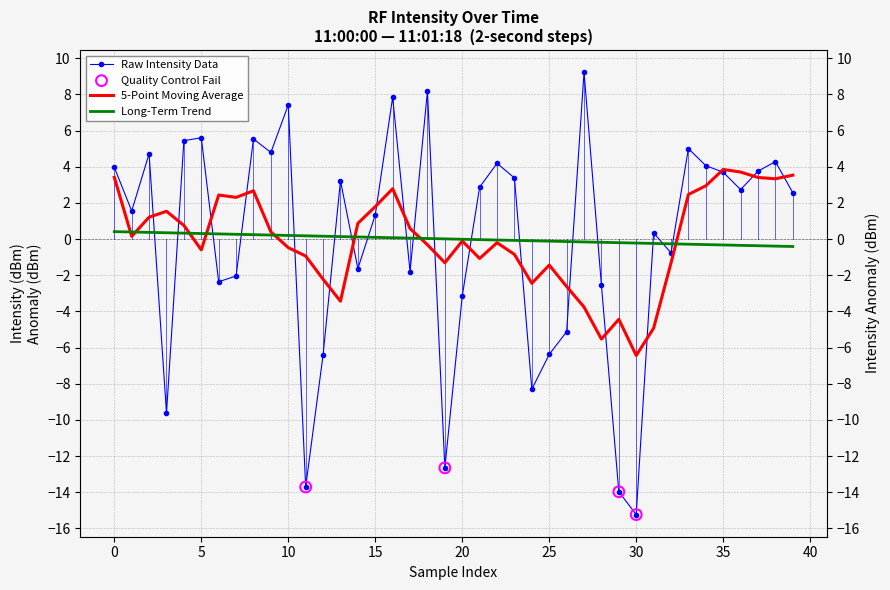

Which has a higher value, 37 or 28?

37